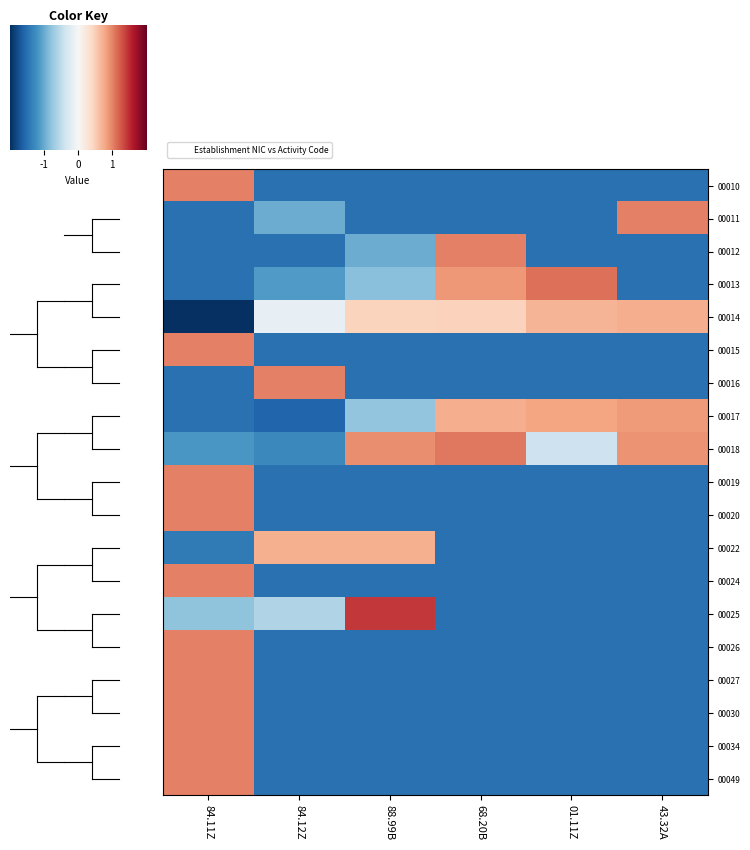

How many categories are shown in the chart?

6